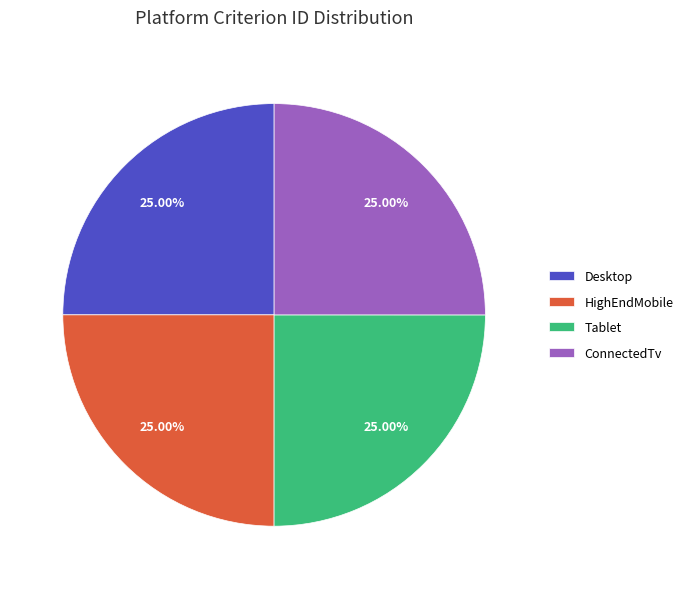

To the nearest percent, what portion does ConnectedTv represent?

25%